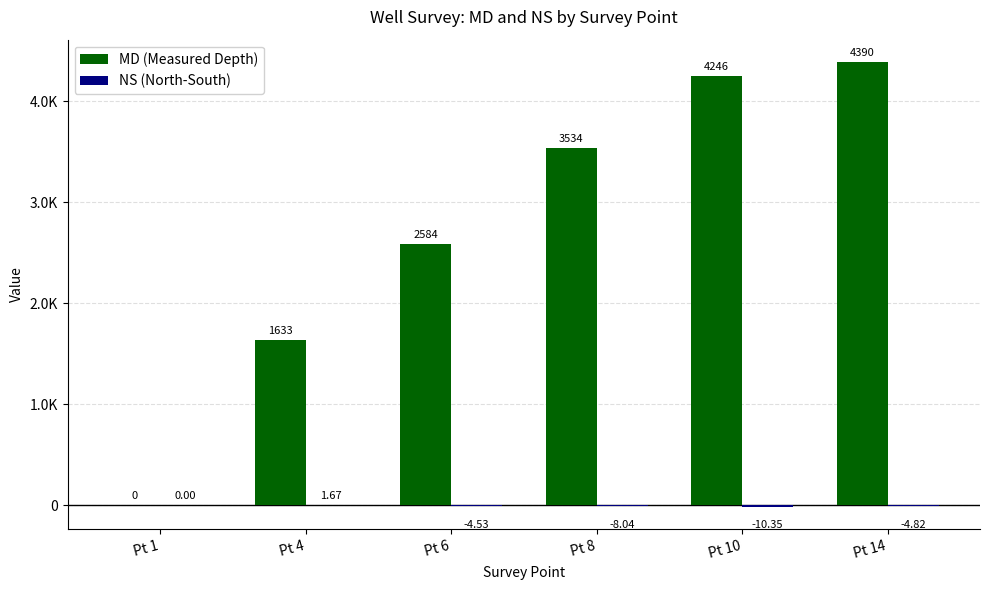

What value does the NS (North-South) series have at Pt 4?

1.7